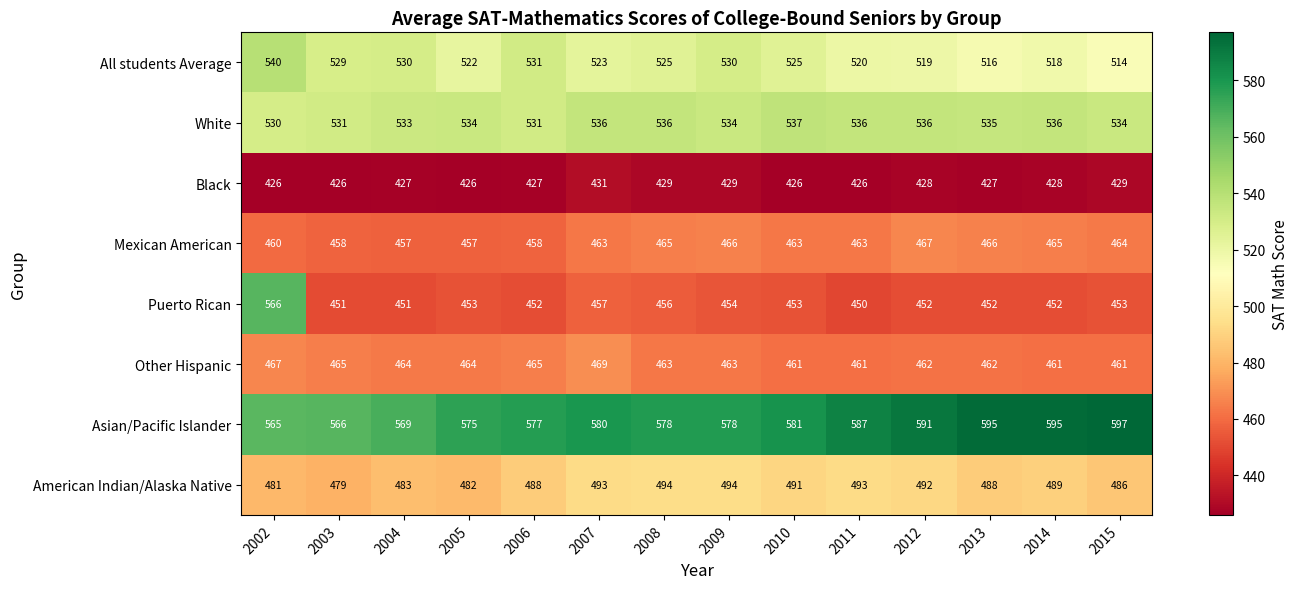

Between 2002 and 2007, which series saw the biggest shift?

Puerto Rican